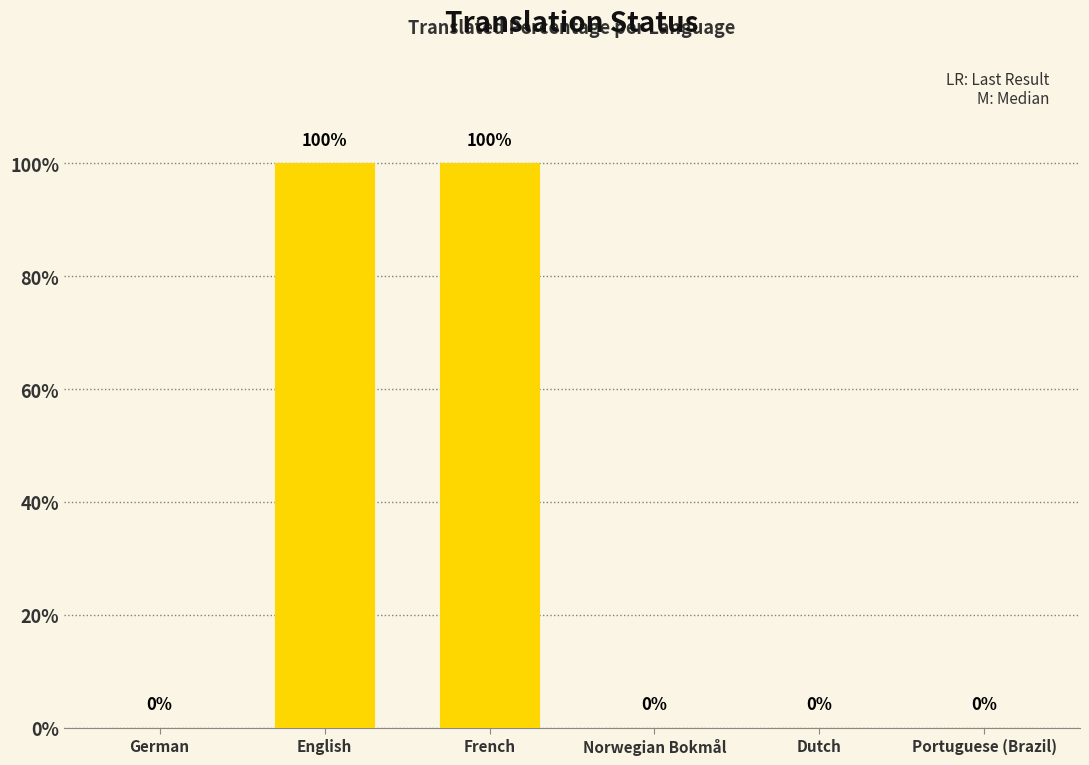

Reading left to right, list all the values displayed in this chart.

German=0	English=100	French=100	Norwegian Bokmål=0	Dutch=0	Portuguese (Brazil)=0